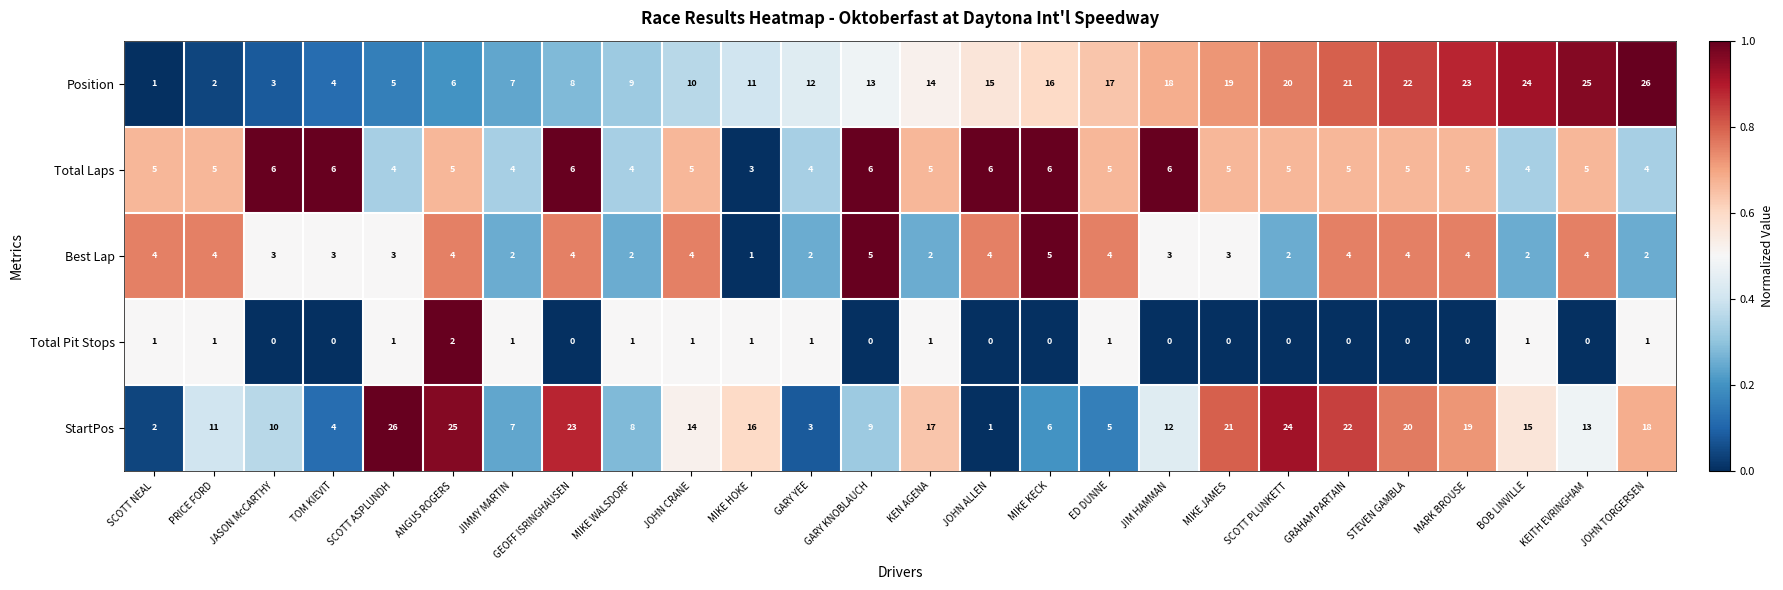

What is the spread (max minus min) of values at GRAHAM PARTAIN?

22